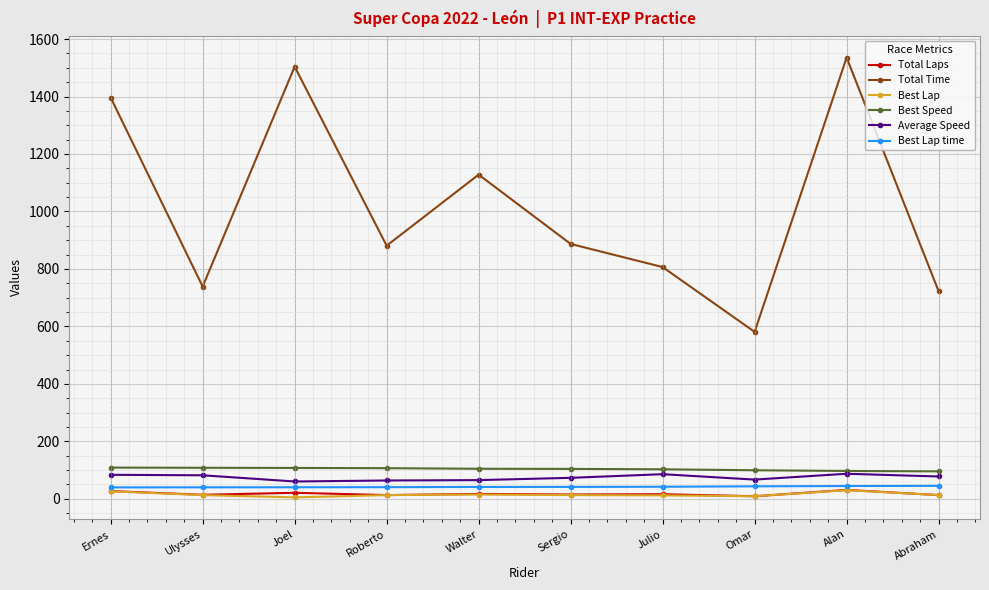

How many distinct data groups are displayed?

6